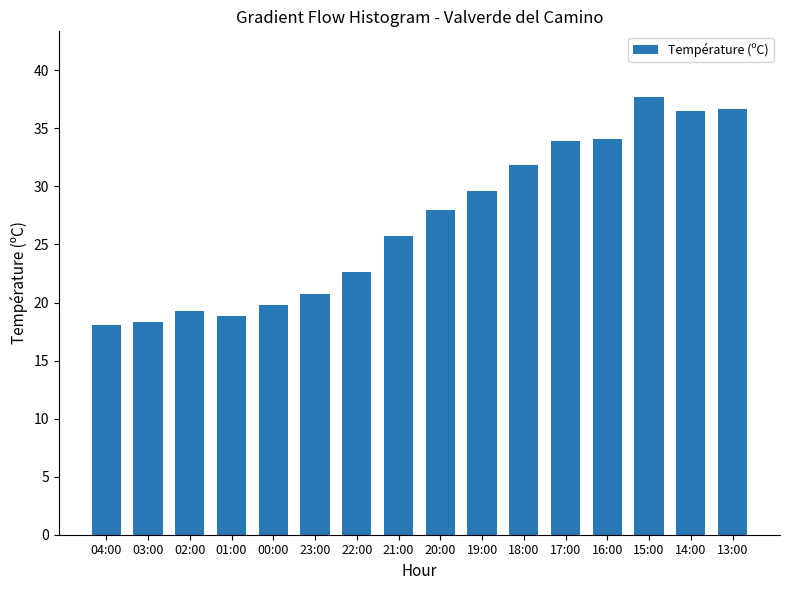

Which label corresponds to the largest value in the chart?

15:00